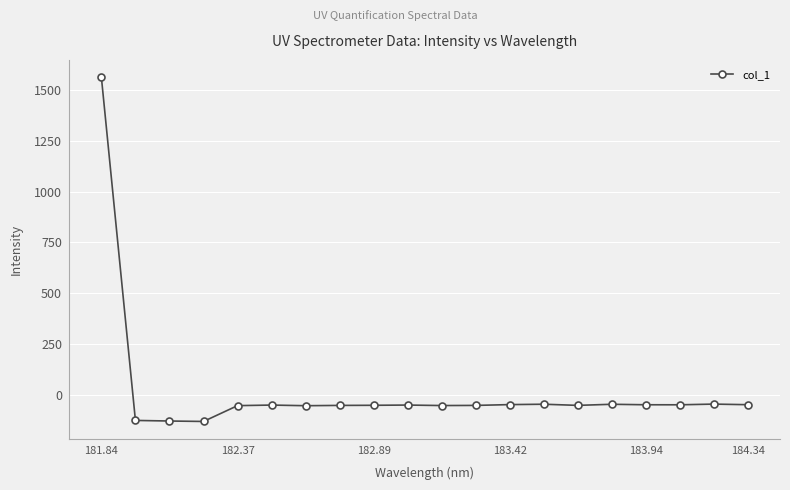

What is the minimum value shown in the chart?

-131.8